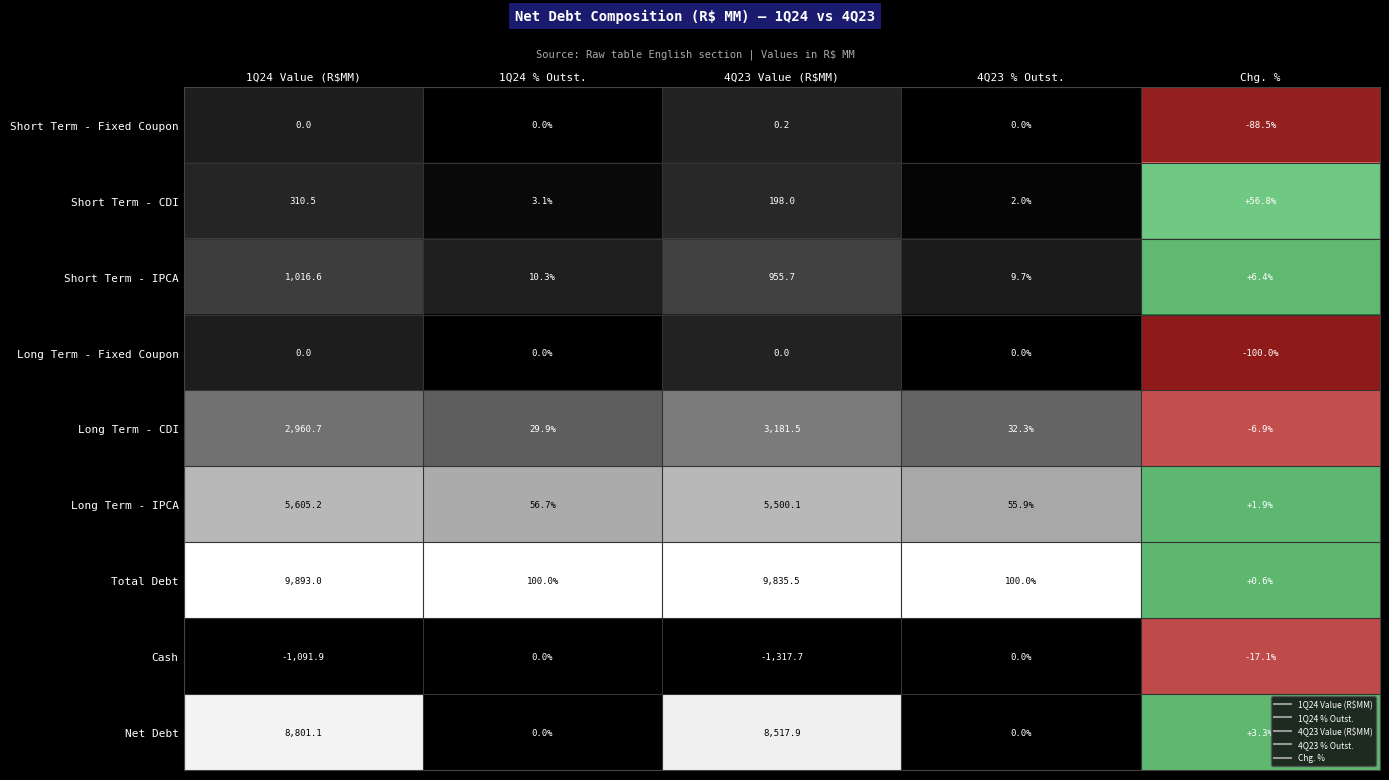

How many series are shown in this chart?

9